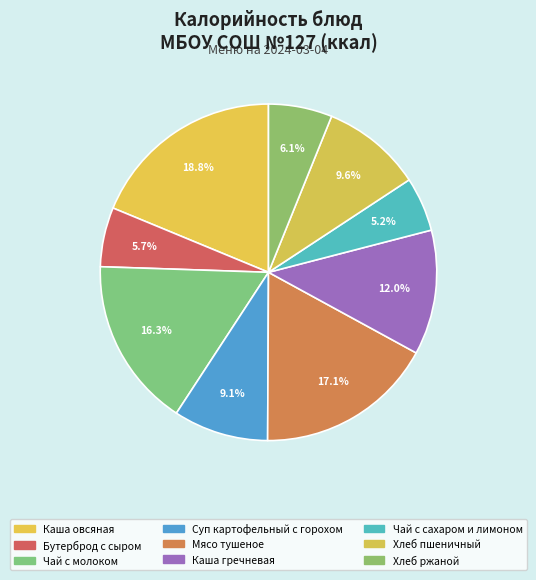

Approximately how many times larger is the value at Хлеб пшеничный compared to Чай с молоком?

0.6